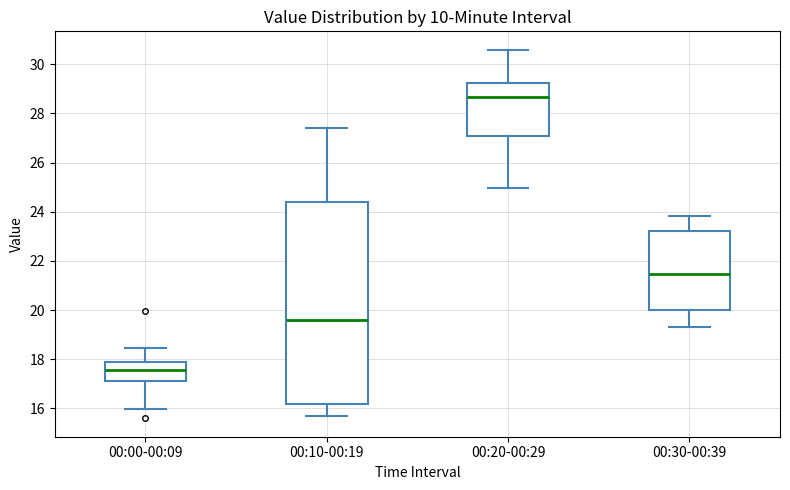

Reading left to right, read every box against the y-axis: the position of its median line, the range the box covers, and the ends of its whiskers. The values are not printed on the chart, so give them approximately, as read against the axis.

00:00-00:09: median 17.6, box 17.2 to 17.8, whiskers 16.0 to 18.4
00:10-00:19: median 19.6, box 16.2 to 24.4, whiskers 15.6 to 27.4
00:20-00:29: median 28.6, box 27.0 to 29.2, whiskers 25.0 to 30.6
00:30-00:39: median 21.4, box 20.0 to 23.2, whiskers 19.4 to 23.8